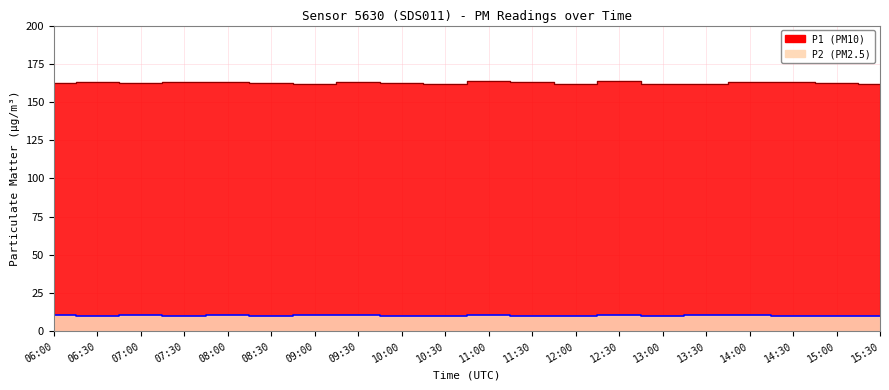

True or false: P2 has a value of 18.3 at 13:30.

False